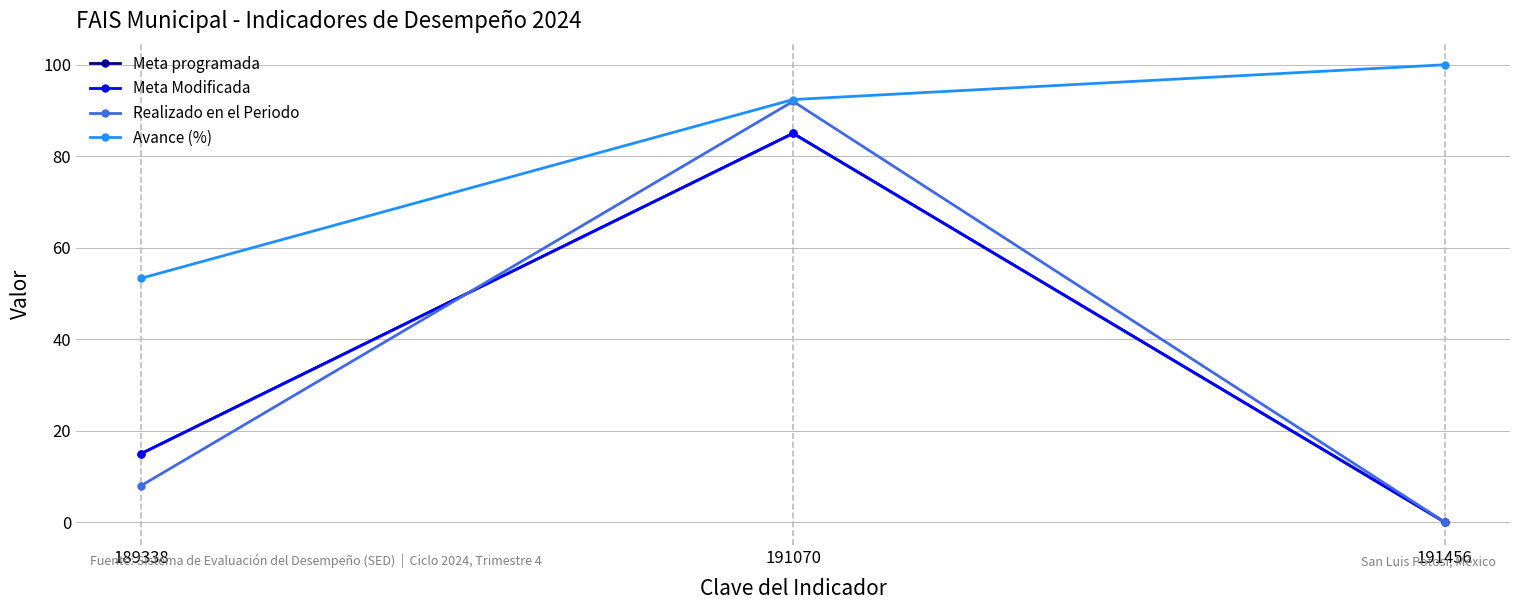

What is the spread (max minus min) of values at 189338?

45.3